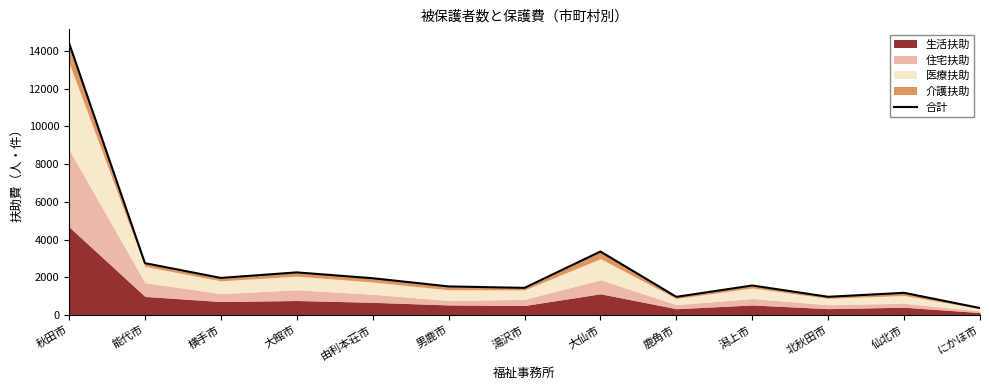

How many lines are shown in the chart?

1